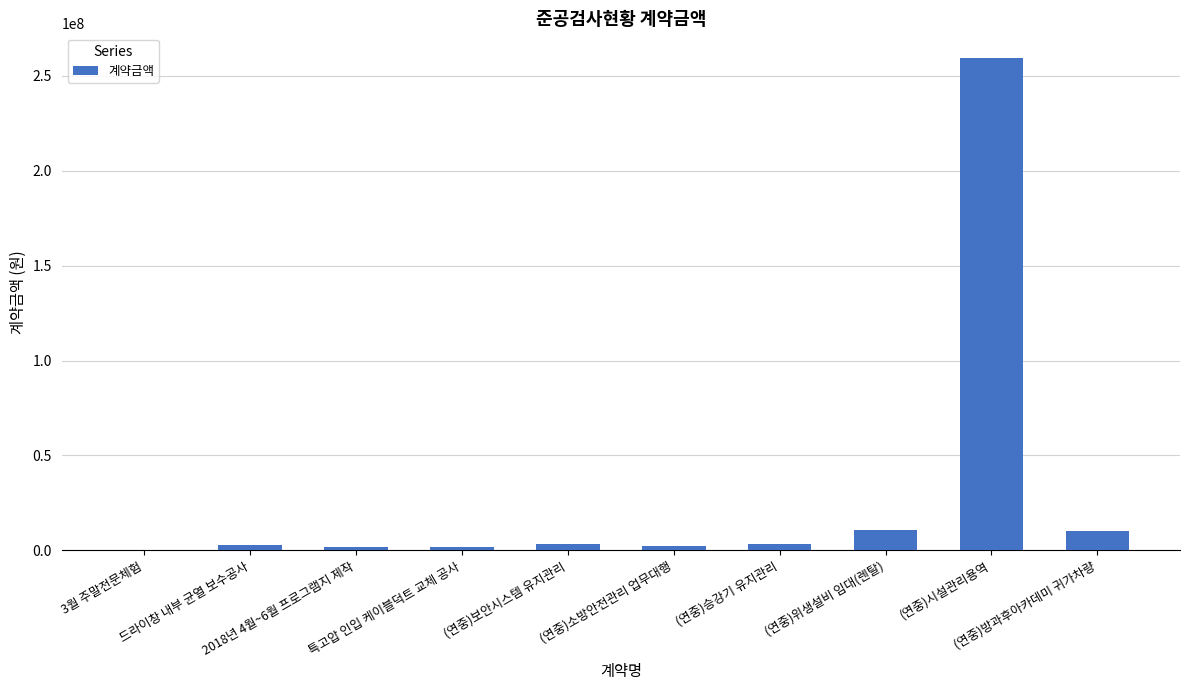

What is the greatest value displayed?

259417150